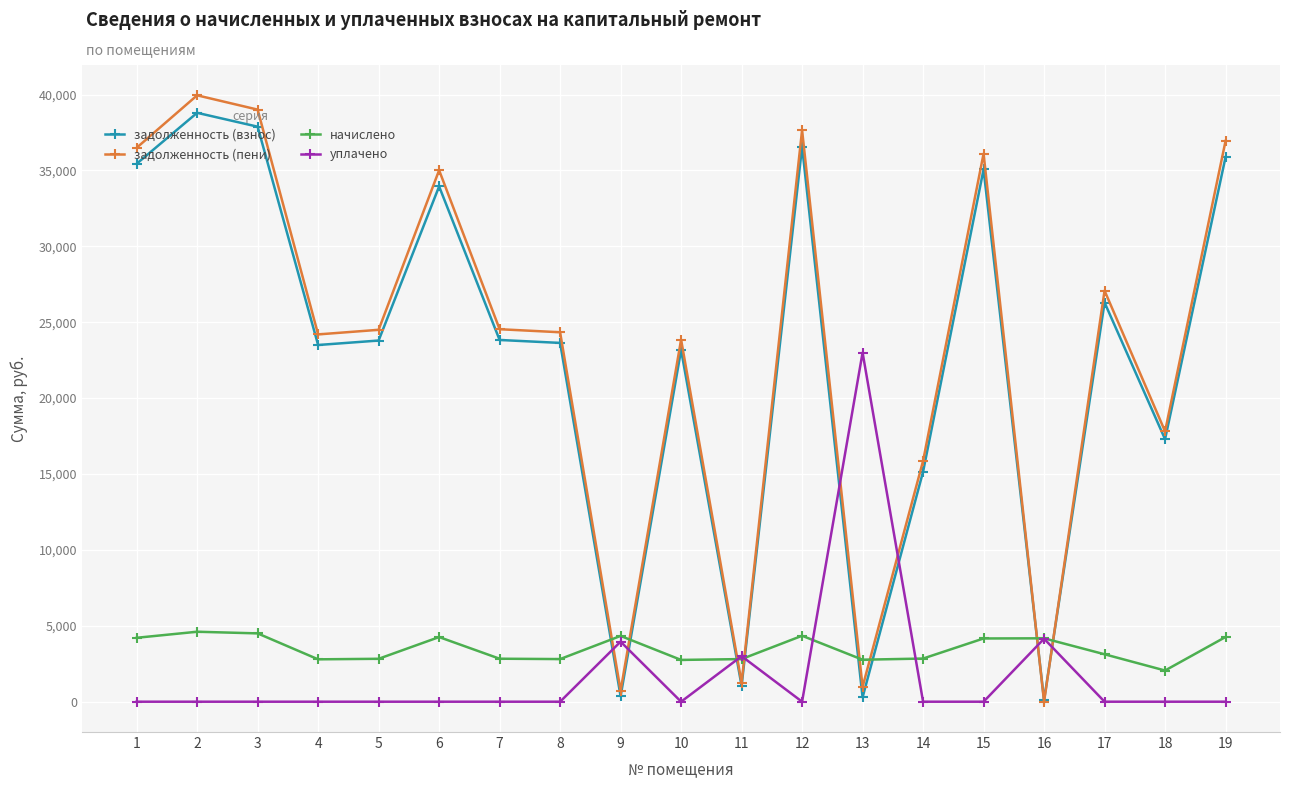

What is the spread (max minus min) of values at 18?

17808.2